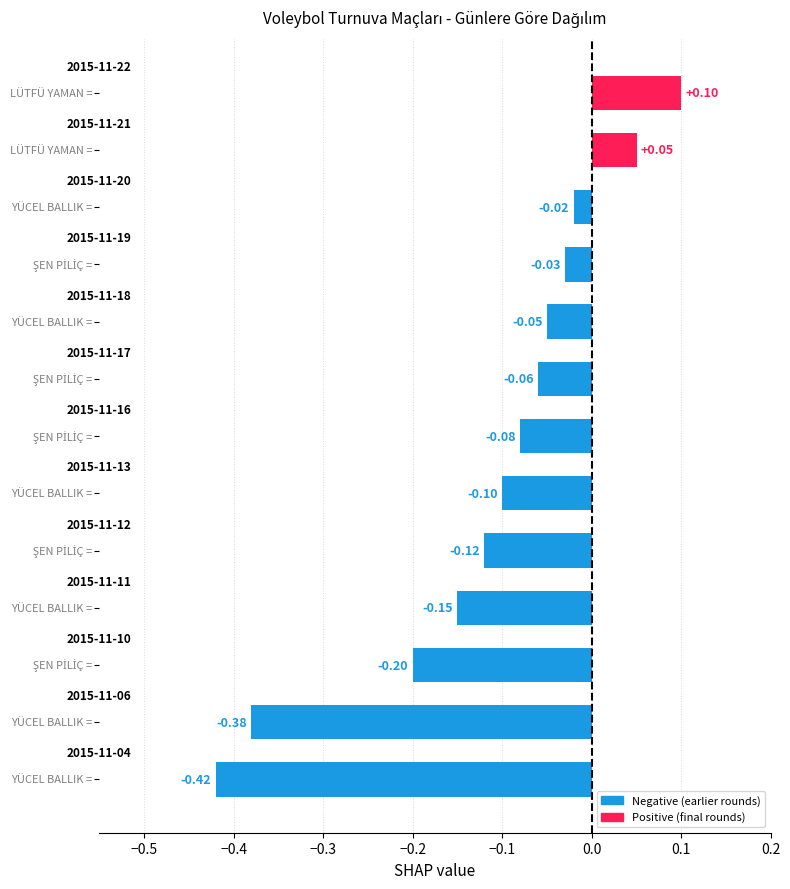

What is the difference between the second highest and second lowest values?

0.4